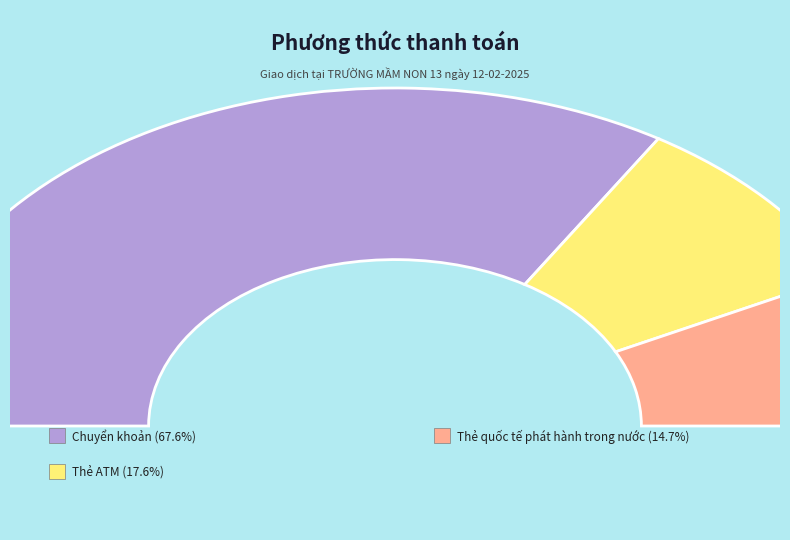

What is the smallest slice in the pie chart?

Thẻ quốc tế phát hành trong nước